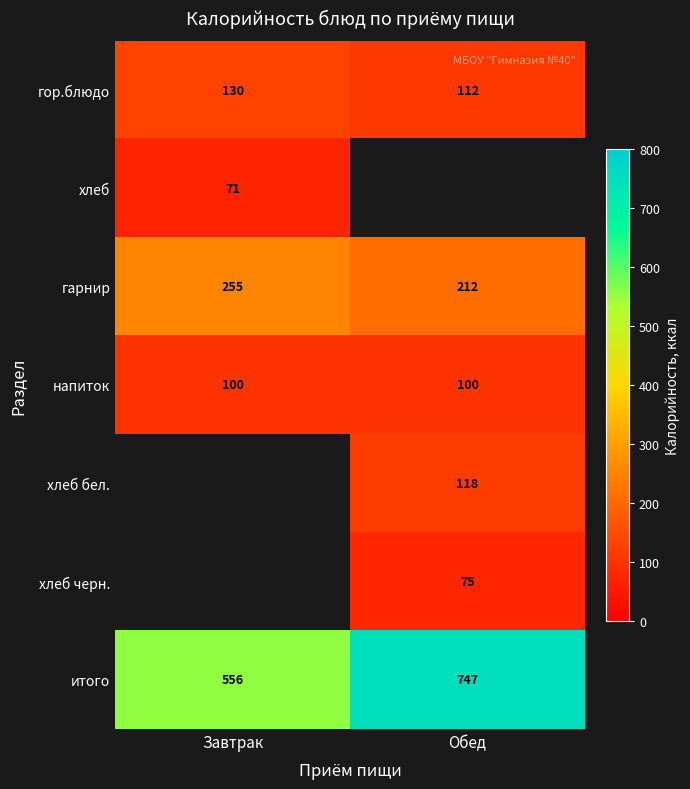

The value of напиток at Обед is 131.0. True or false?

False